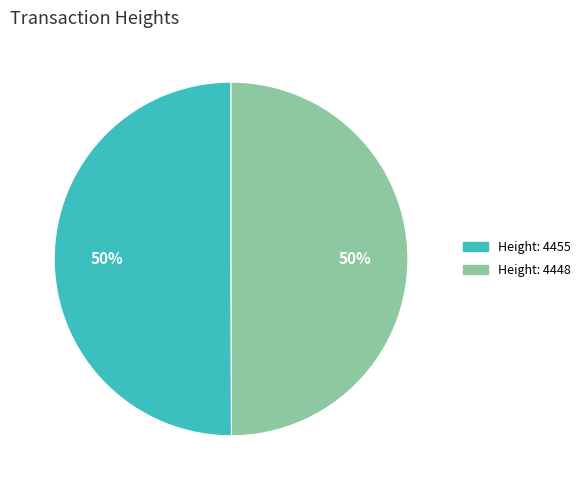

To the nearest percent, what percentage of the pie is Height: 4448?

50%